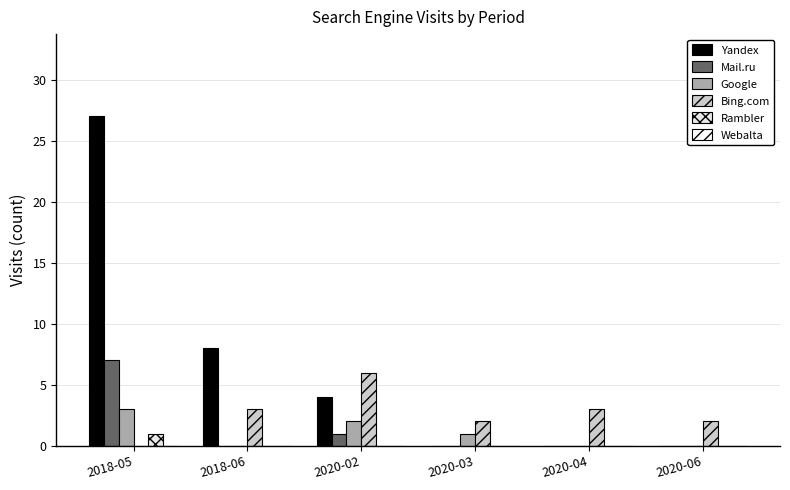

Reading left to right, extract all data points from this chart.

Yandex: 2018-05=27	2018-06=8	2020-02=4	2020-03=0	2020-04=0	2020-06=0
Mail.ru: 2018-05=7	2018-06=0	2020-02=1	2020-03=0	2020-04=0	2020-06=0
Google: 2018-05=3	2018-06=0	2020-02=2	2020-03=1	2020-04=0	2020-06=0
Bing.com: 2018-05=0	2018-06=3	2020-02=6	2020-03=2	2020-04=3	2020-06=2
Rambler: 2018-05=1	2018-06=0	2020-02=0	2020-03=0	2020-04=0	2020-06=0
Webalta: 2018-05=0	2018-06=0	2020-02=0	2020-03=0	2020-04=0	2020-06=0